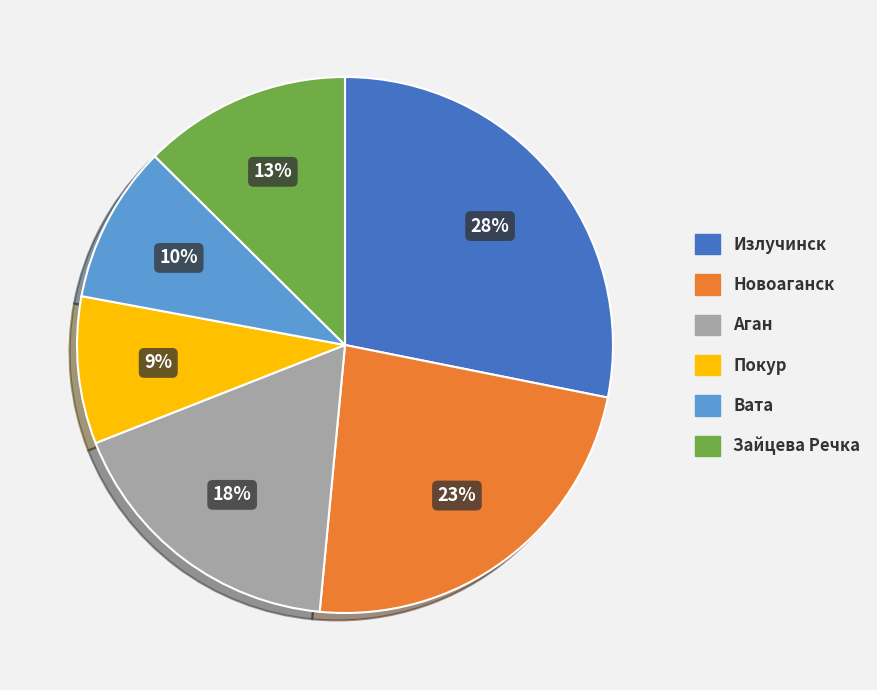

Count the number of slices in the pie.

6